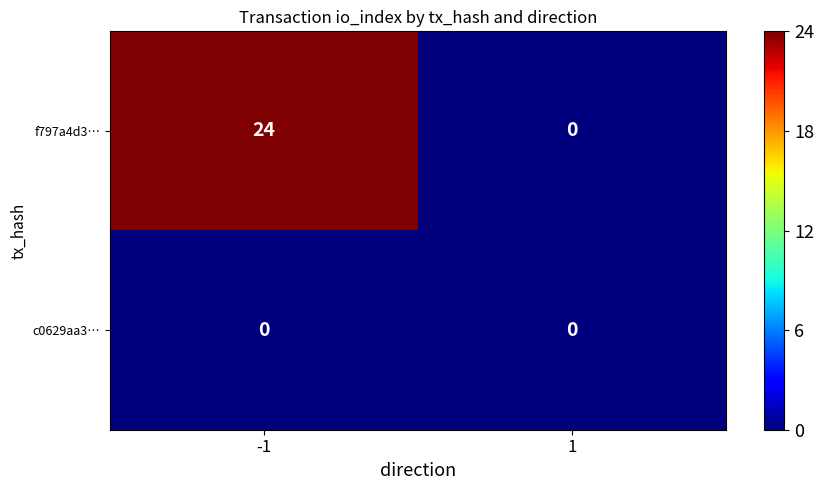

Between -1 and 1, which series saw the biggest shift?

f797a4d3…